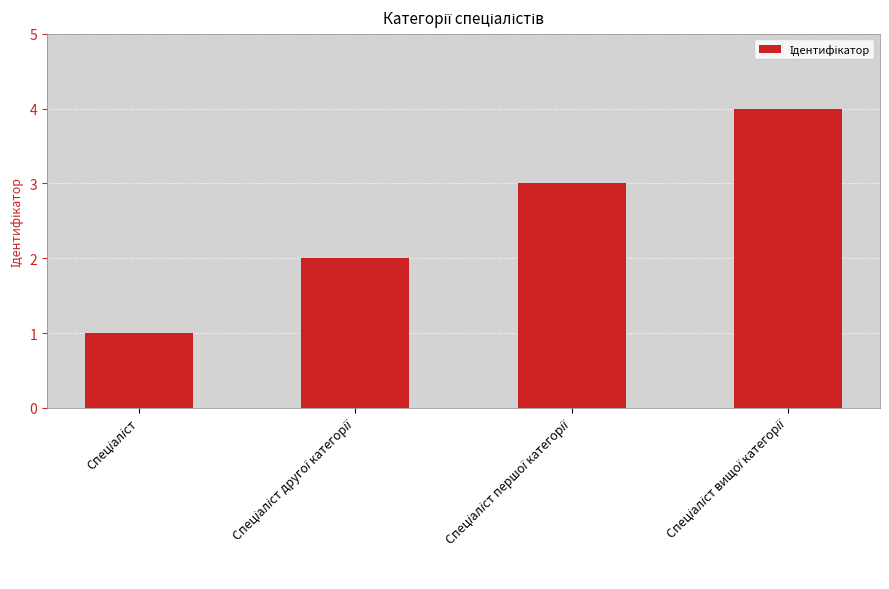

What is the difference between the maximum and minimum values?

3